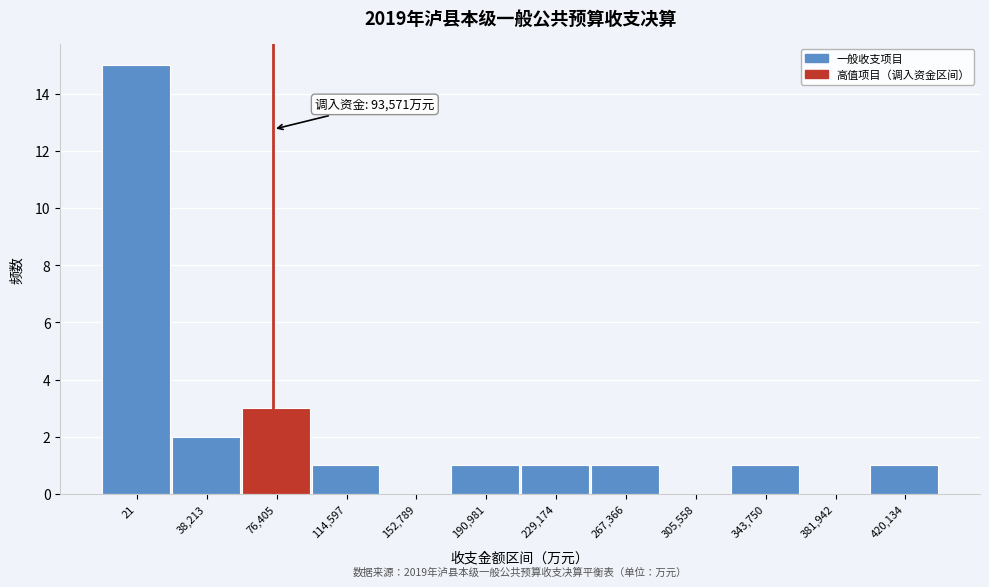

Reading right to left, list all the values displayed in this chart.

420,134=1	381,942=0	343,750=1	305,558=0	267,366=1	229,174=1	190,981=1	152,789=0	114,597=1	76,405=3	38,213=2	21=15